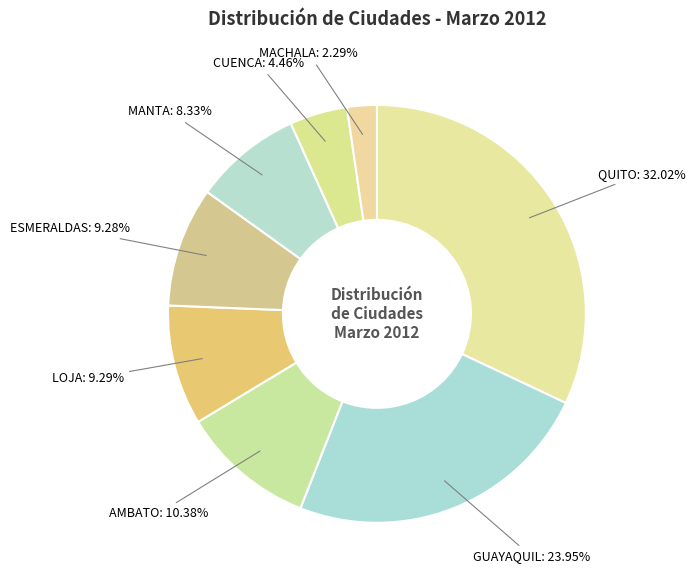

How many slices are in this pie chart?

8